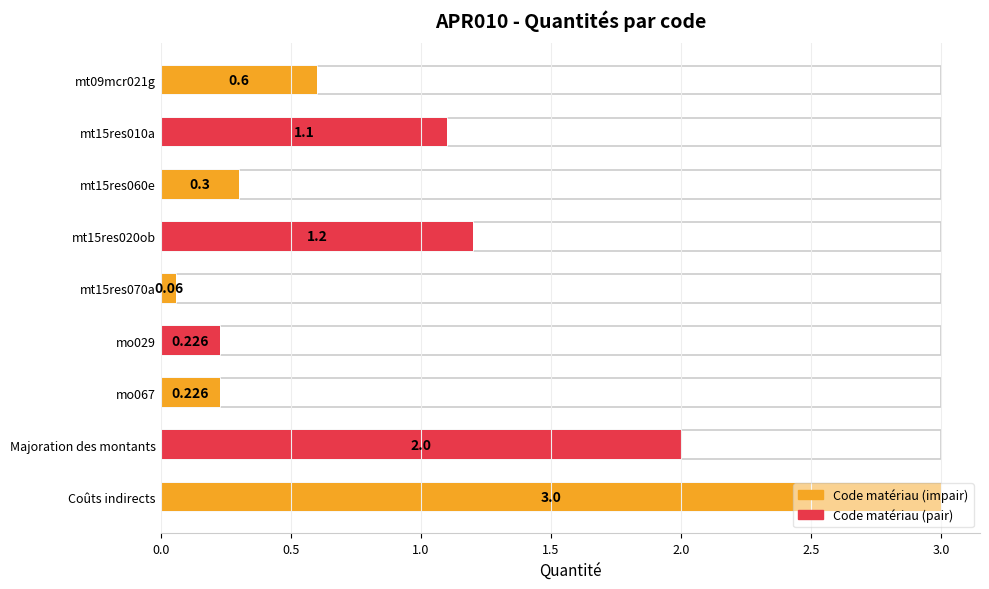

What is the minimum value shown in the chart?

0.1